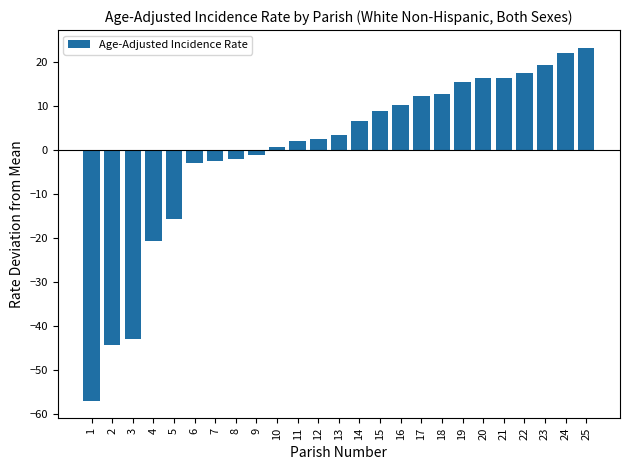

What is the change in value from 8 to 25?

+25.3